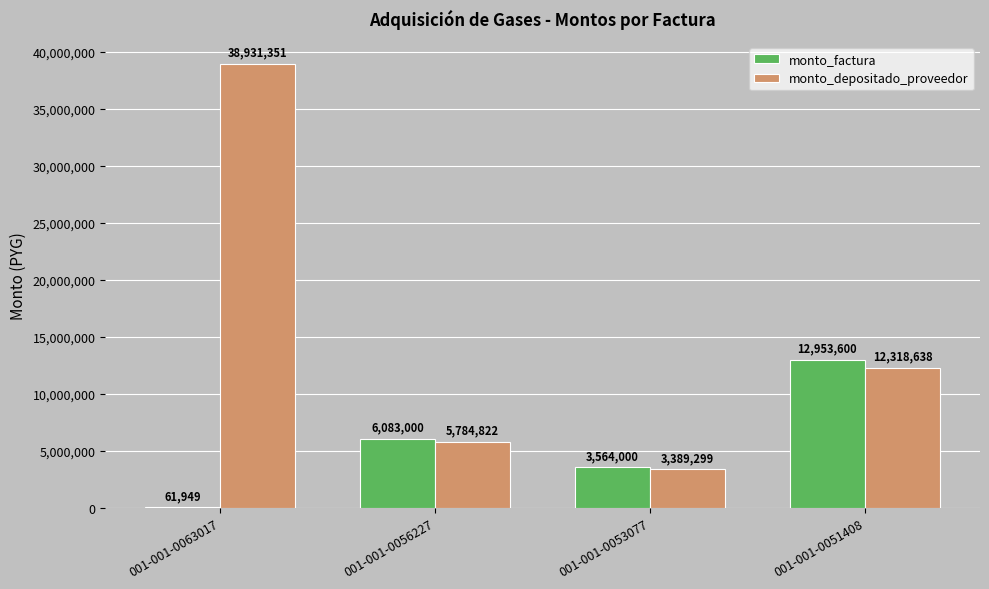

Reading right to left, list all the values displayed in this chart.

monto_factura: 12953600	3564000	6083000	61949
monto_depositado_proveedor: 12318638	3389299	5784822	38931351